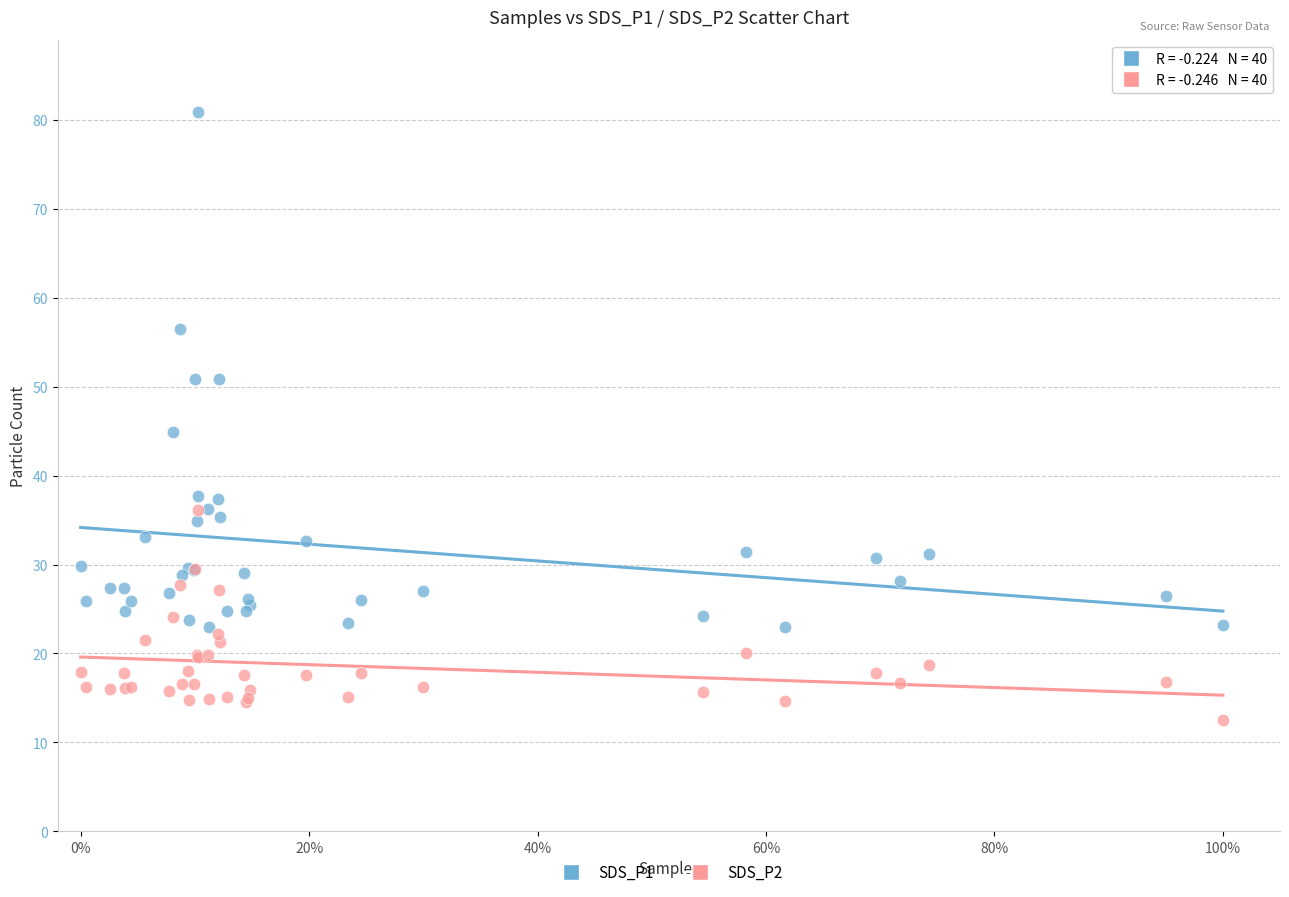

Across all series, what Y value is closest to 46?

44.9